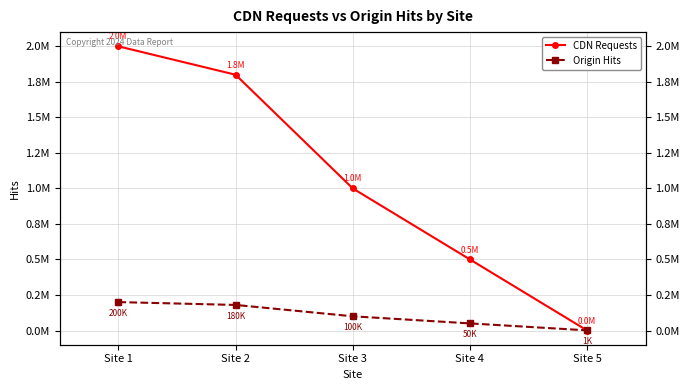

How many CDN Requests values are between 500000 and 1800000?

3